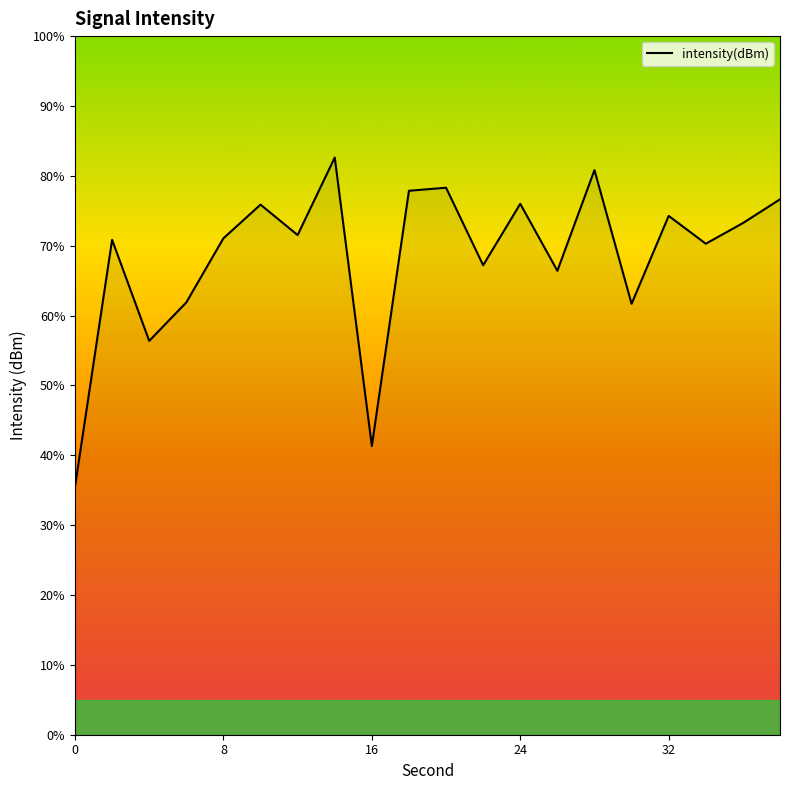

Does the chart display data point markers on the line(s)?

No